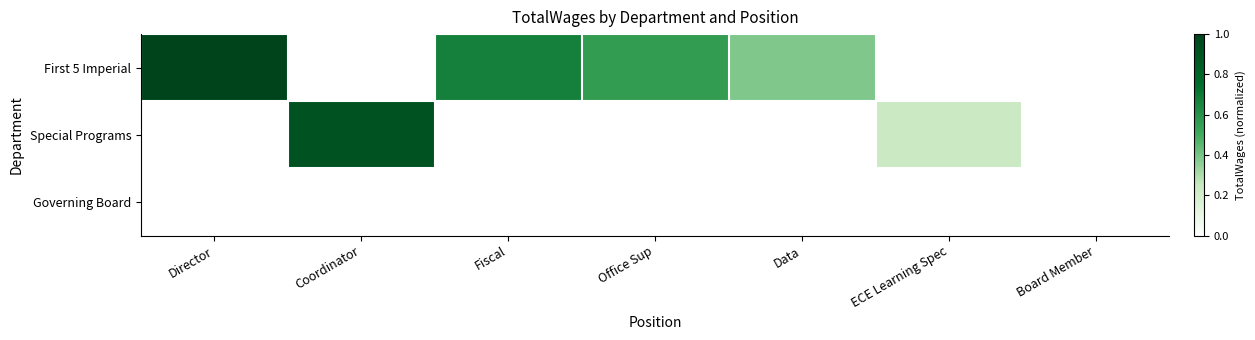

Which category has the lowest value across all series?

Coordinator